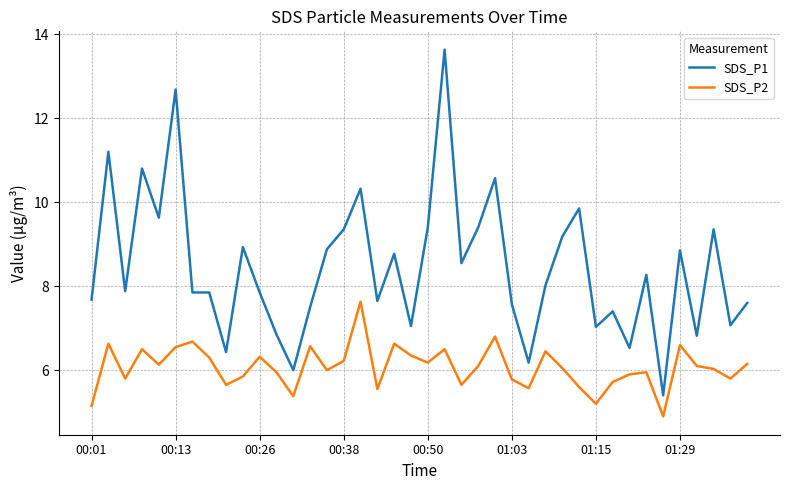

Which series has the largest total across all categories?

SDS_P1